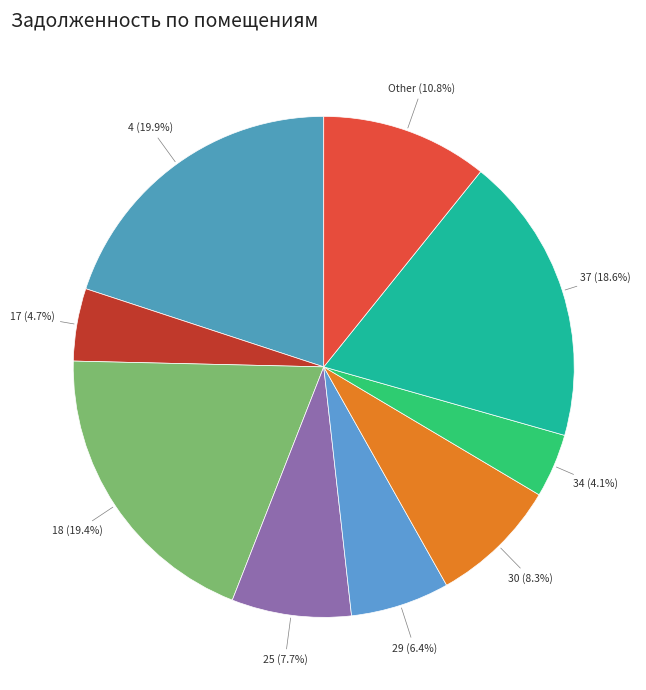

How much of the chart is everything except 17?

95.3%